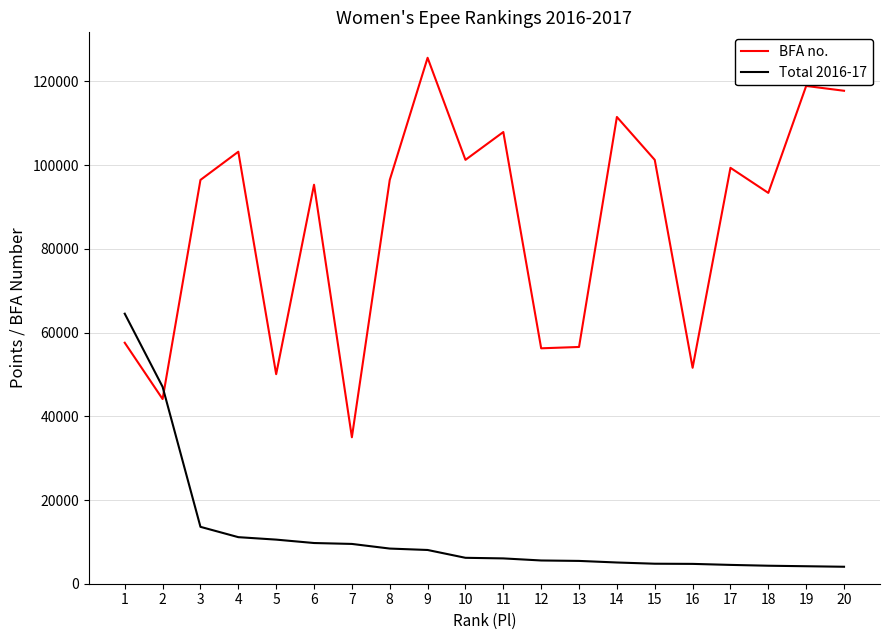

Which series has the largest range (max minus min)?

BFA no.